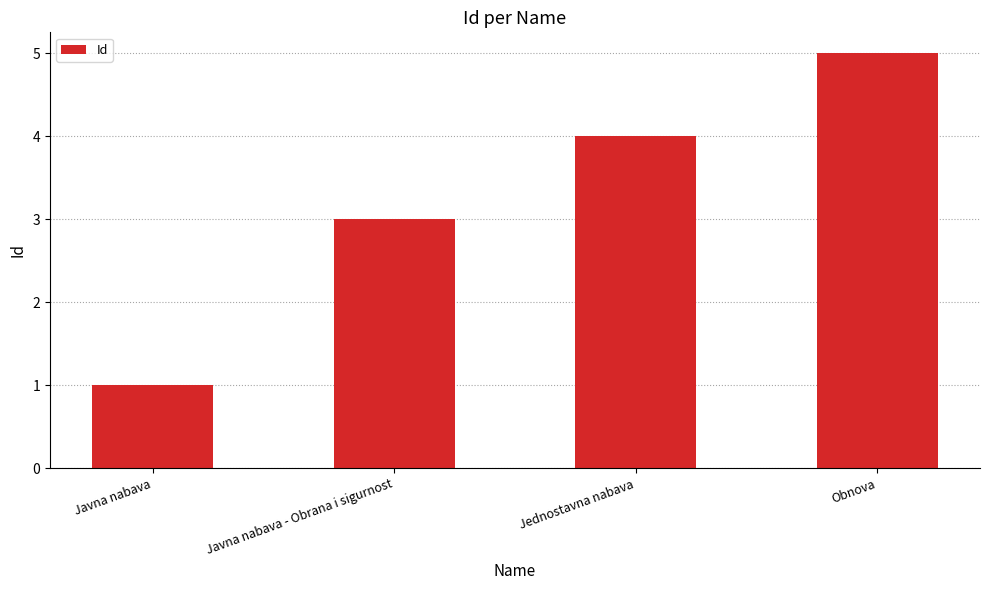

Is it true that the value at Javna nabava is 1?

True